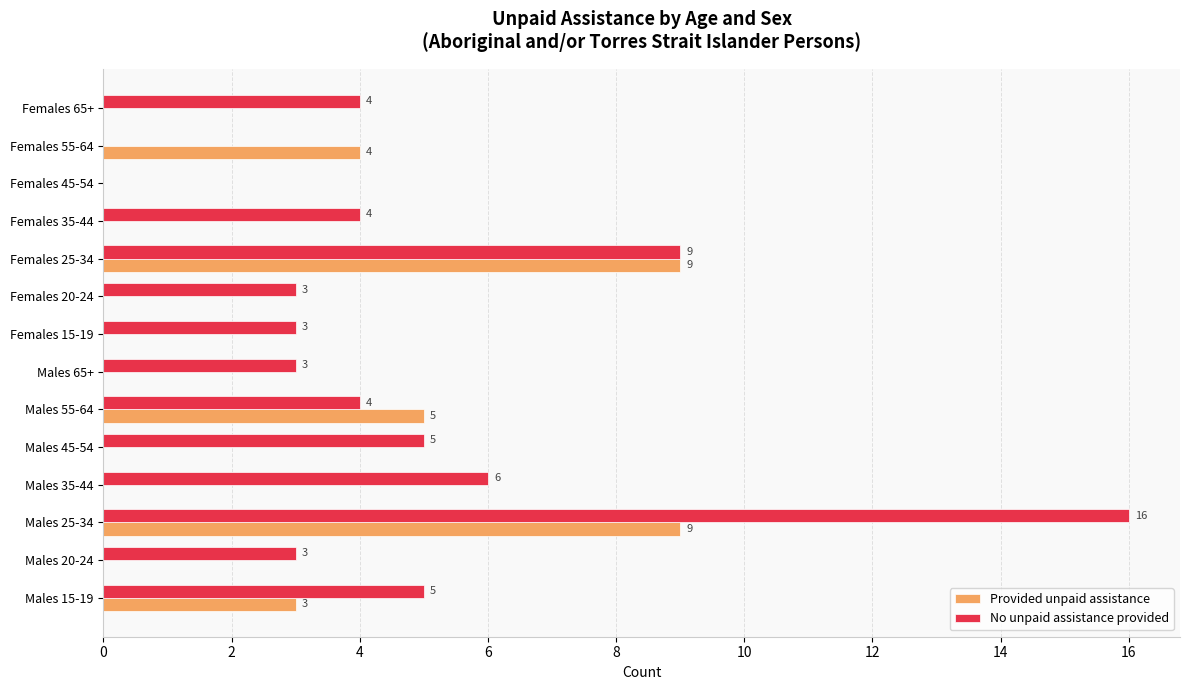

What is the highest value of the No unpaid assistance provided series?

16